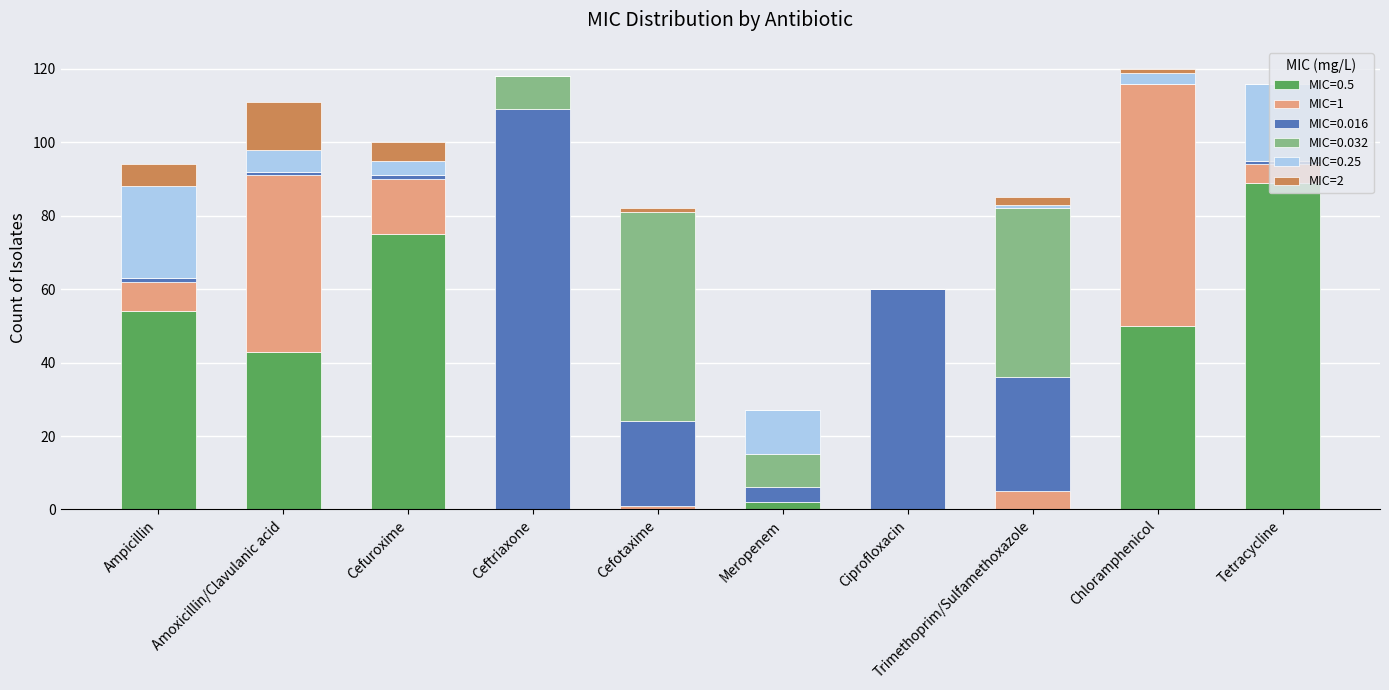

How many data points does each series have?

10